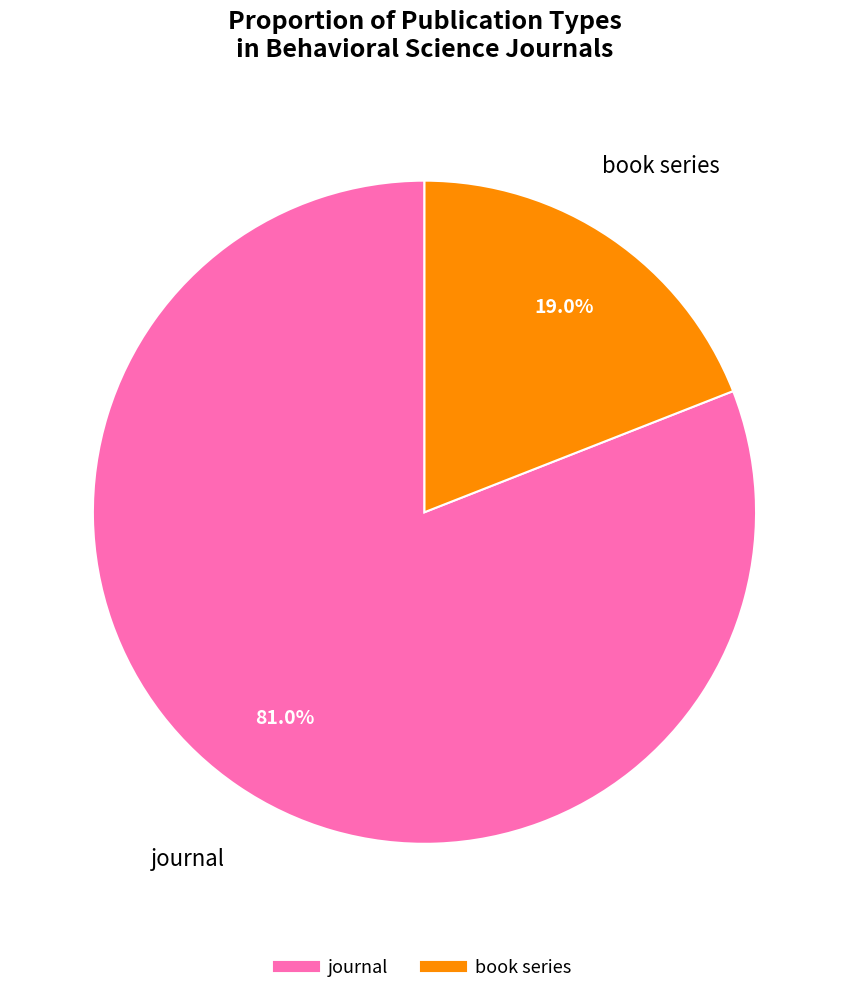

To the nearest percent, what portion does book series represent?

19%